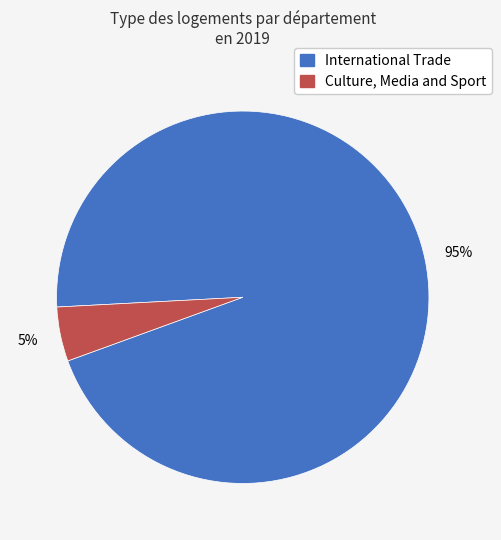

To the nearest percent, what is the average slice percentage?

50%